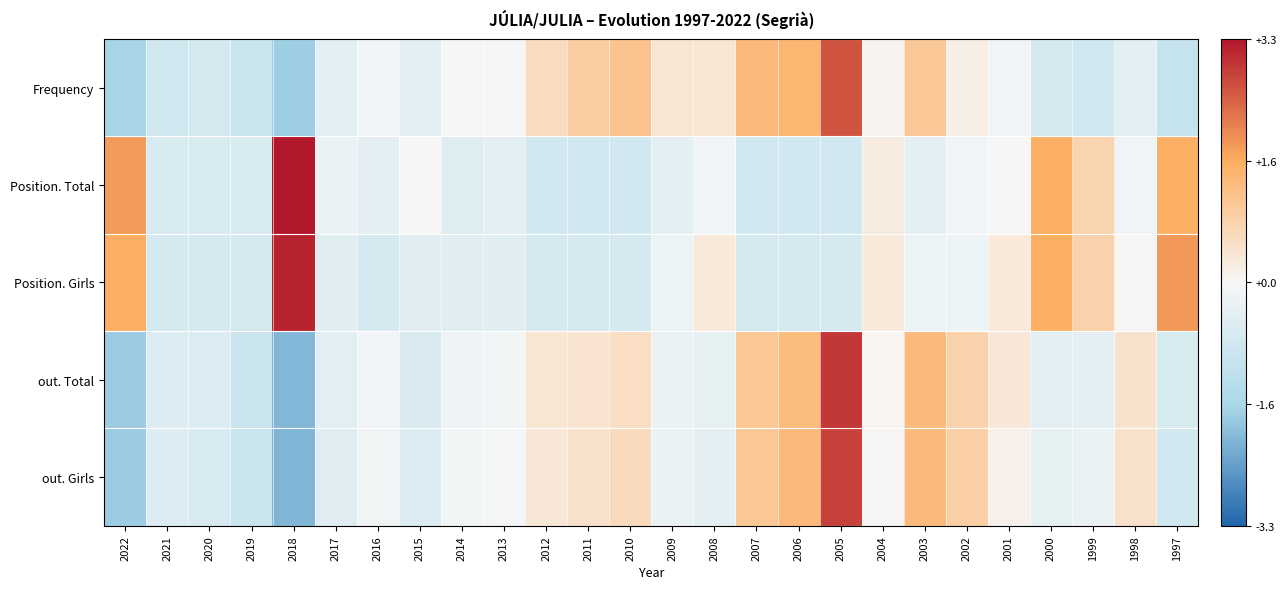

Reading left to right, extract all data points from this chart.

Frequency: 2022=-1.7	2021=-0.9	2020=-0.7	2019=-1.0	2018=-1.8	2017=-0.4	2016=-0.1	2015=-0.4	2014=-0.0	2013=-0.0	2012=0.6	2011=0.9	2010=1.1	2009=0.4	2008=0.4	2007=1.4	2006=1.5	2005=2.6	2004=0.1	2003=1.0	2002=0.2	2001=-0.1	2000=-0.7	1999=-0.9	1998=-0.4	1997=-1.1
Position. Total: 2022=1.8	2021=-0.7	2020=-0.7	2019=-0.7	2018=3.3	2017=-0.3	2016=-0.4	2015=0.0	2014=-0.5	2013=-0.4	2012=-0.8	2011=-0.8	2010=-0.8	2009=-0.4	2008=-0.1	2007=-0.8	2006=-0.8	2005=-0.8	2004=0.3	2003=-0.4	2002=-0.1	2001=0.0	2000=1.6	1999=0.8	1998=-0.1	1997=1.6
Position. Girls: 2022=1.6	2021=-0.7	2020=-0.7	2019=-0.7	2018=3.2	2017=-0.5	2016=-0.7	2015=-0.5	2014=-0.5	2013=-0.5	2012=-0.7	2011=-0.7	2010=-0.7	2009=-0.2	2008=0.3	2007=-0.7	2006=-0.7	2005=-0.7	2004=0.3	2003=-0.2	2002=-0.2	2001=0.3	2000=1.6	1999=0.8	1998=0.0	1997=1.9
out. Total: 2022=-1.8	2021=-0.6	2020=-0.6	2019=-0.9	2018=-2.1	2017=-0.5	2016=-0.1	2015=-0.6	2014=-0.2	2013=-0.1	2012=0.4	2011=0.4	2010=0.6	2009=-0.3	2008=-0.4	2007=1.1	2006=1.3	2005=2.9	2004=0.1	2003=1.3	2002=0.8	2001=0.4	2000=-0.4	1999=-0.4	1998=0.4	1997=-0.7
out. Girls: 2022=-1.8	2021=-0.5	2020=-0.7	2019=-1.0	2018=-2.1	2017=-0.5	2016=-0.1	2015=-0.6	2014=-0.1	2013=-0.1	2012=0.4	2011=0.5	2010=0.6	2009=-0.2	2008=-0.4	2007=1.1	2006=1.4	2005=2.8	2004=0.0	2003=1.4	2002=0.9	2001=0.1	2000=-0.4	1999=-0.2	1998=0.5	1997=-0.8